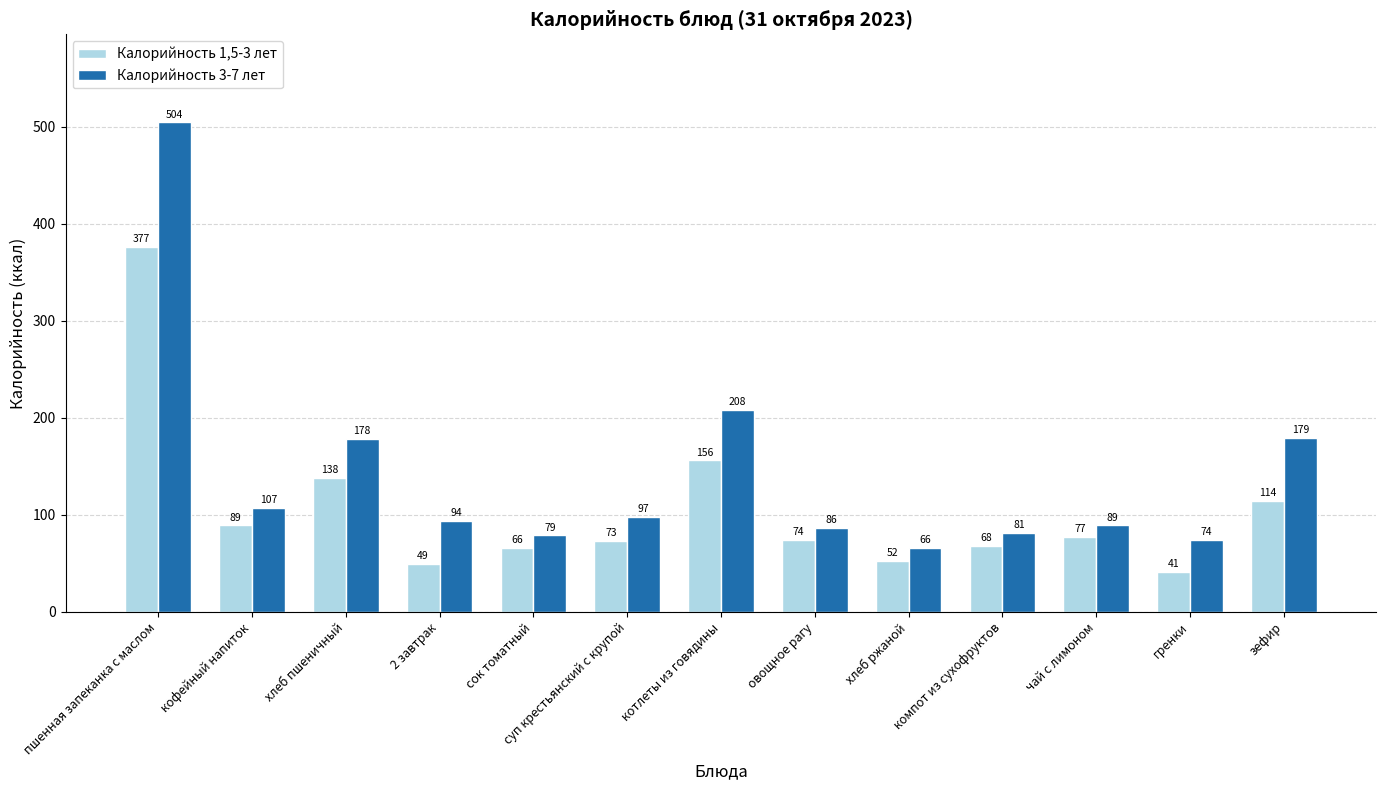

What is the sum of the Калорийность 1,5-3 лет values at суп крестьянский с крупой and сок томатный?

138.6